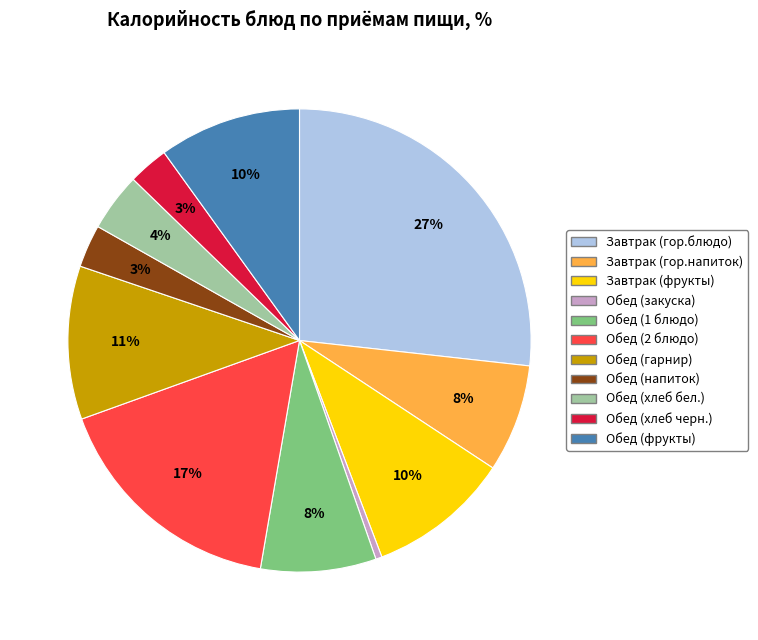

Do Обед (гарнир) and Завтрак (гор.напиток) together represent more than half of the pie?

No